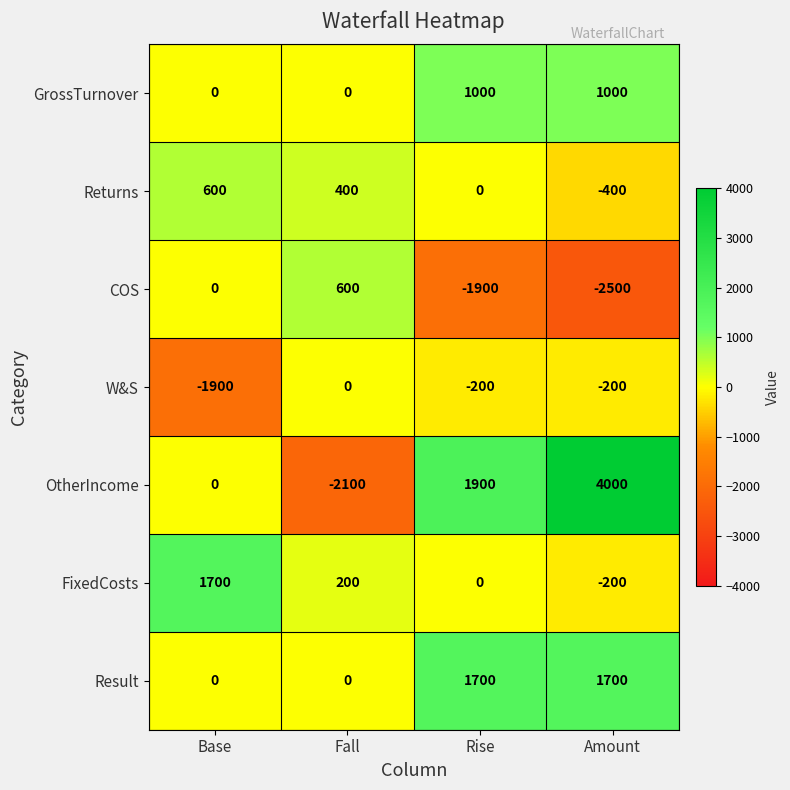

What is the sum of all W&S values?

-2300